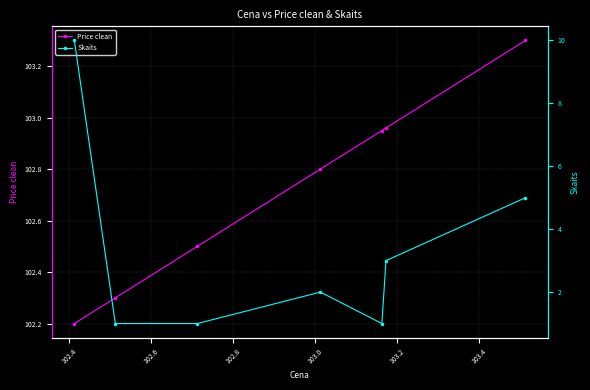

What is the minimum value for Price clean?

102.2